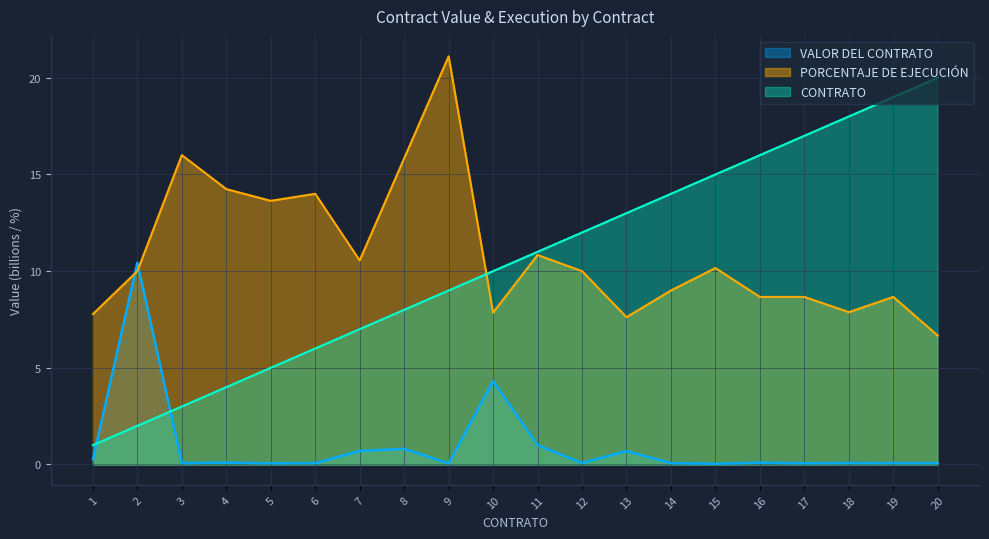

Which series ends up on top after the final intersection of VALOR DEL CONTRATO and CONTRATO?

CONTRATO